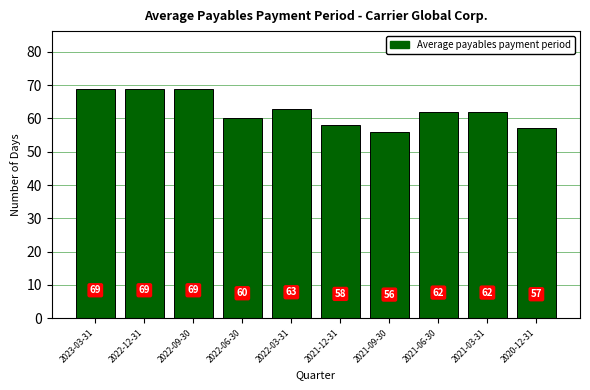

What is the difference between the maximum and minimum values?

13